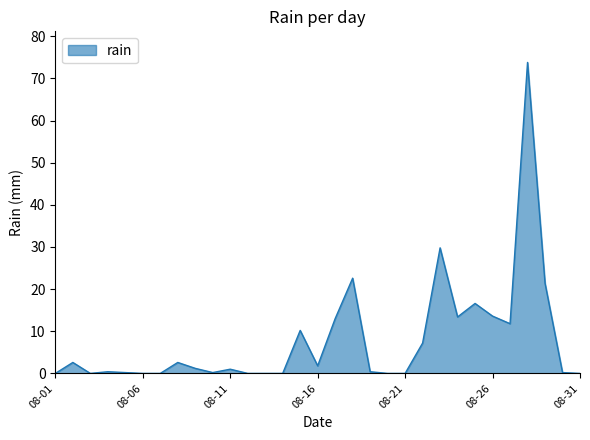

What is the difference between the maximum and minimum values?

73.8